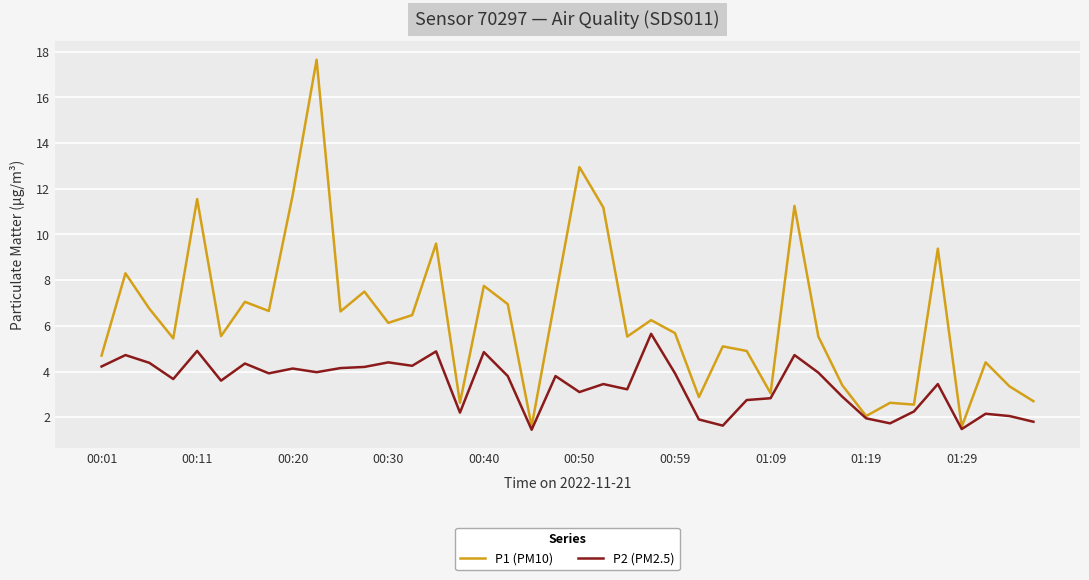

Does the chart display data point markers on the line(s)?

No